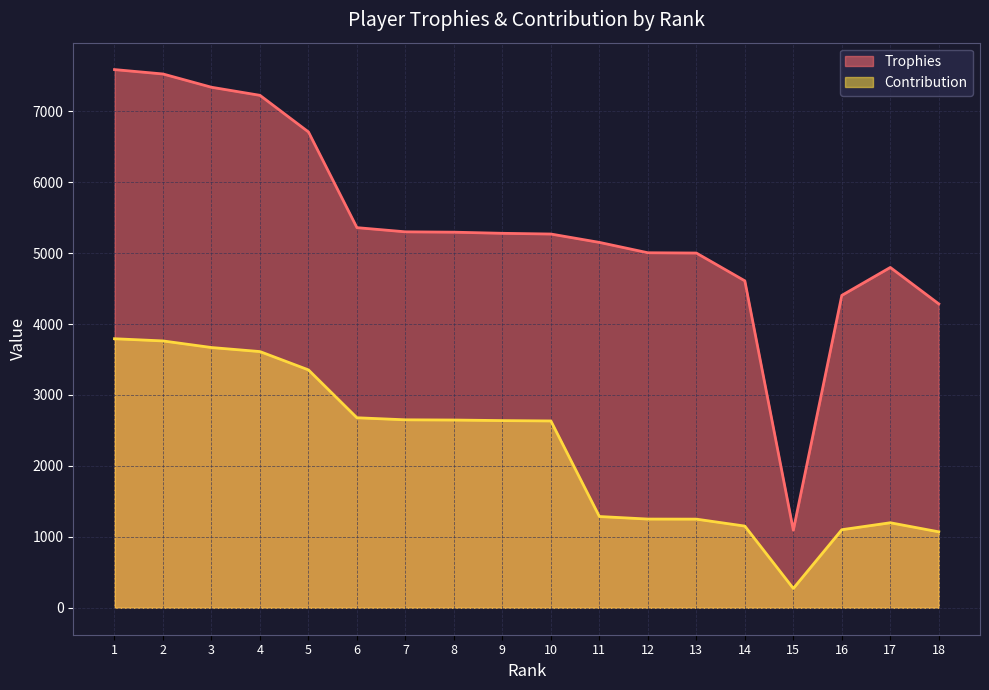

Count the number of data series in this chart.

2